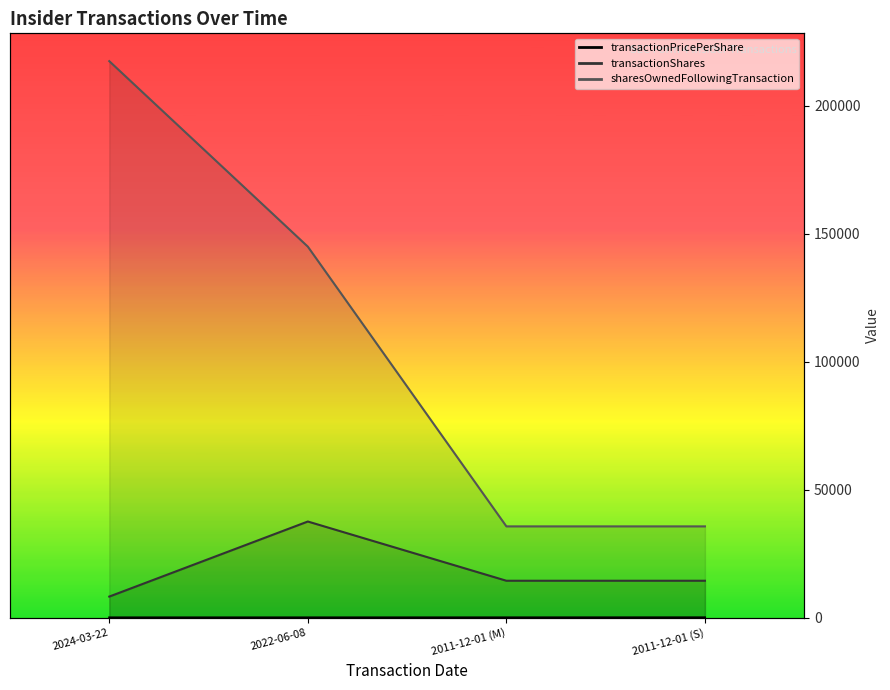

List the series in order of their overall mean, highest first.

sharesOwnedFollowingTransaction, transactionShares, transactionPricePerShare